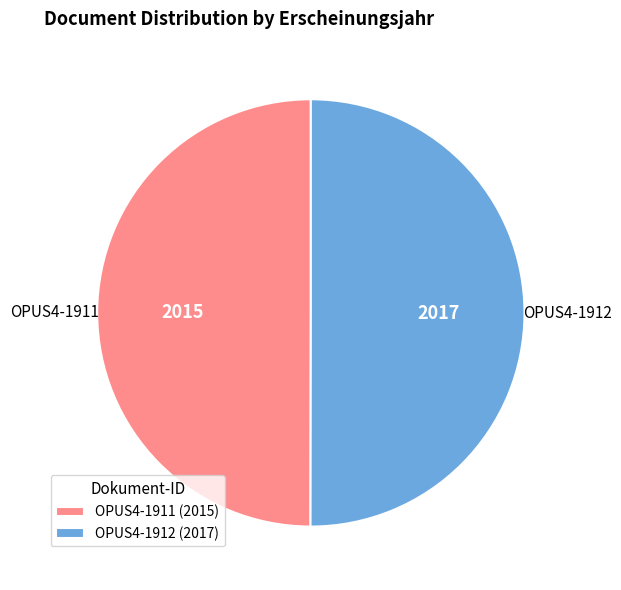

Approximately how many times larger is the value at OPUS4-1912 compared to OPUS4-1911?

1.0